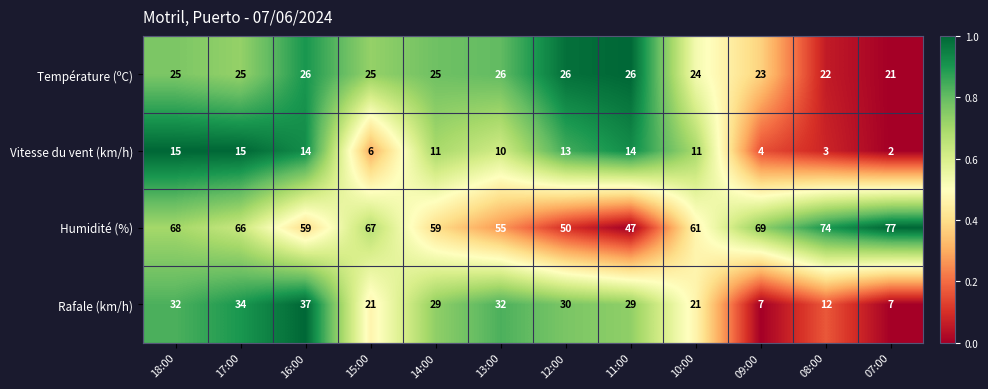

At which category does the chart reach its minimum across all series?

07:00